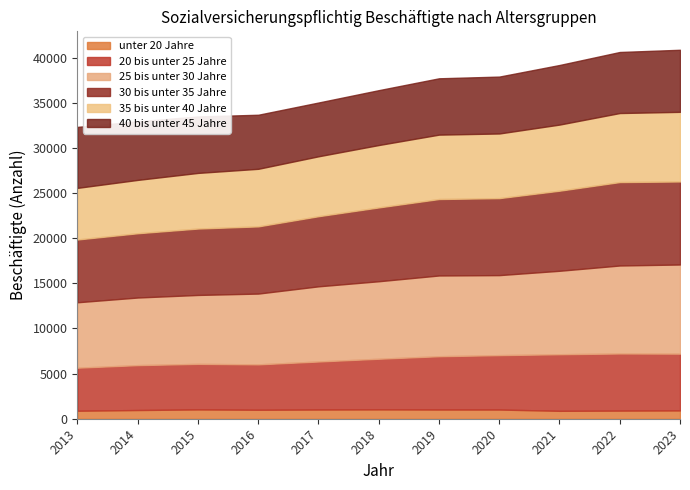

List the series in order of their peak value, highest first.

25 bis unter 30 Jahre, 30 bis unter 35 Jahre, 35 bis unter 40 Jahre, 40 bis unter 45 Jahre, 20 bis unter 25 Jahre, unter 20 Jahre